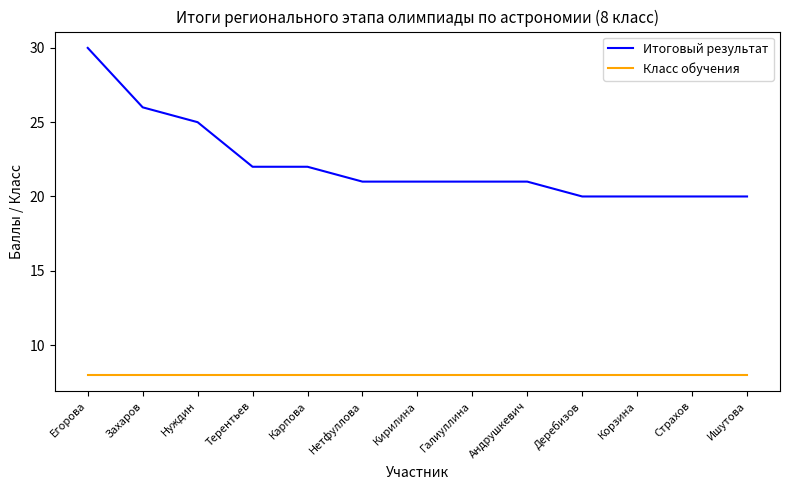

List the series in order of their overall mean, highest first.

Итоговый результат, Класс обучения